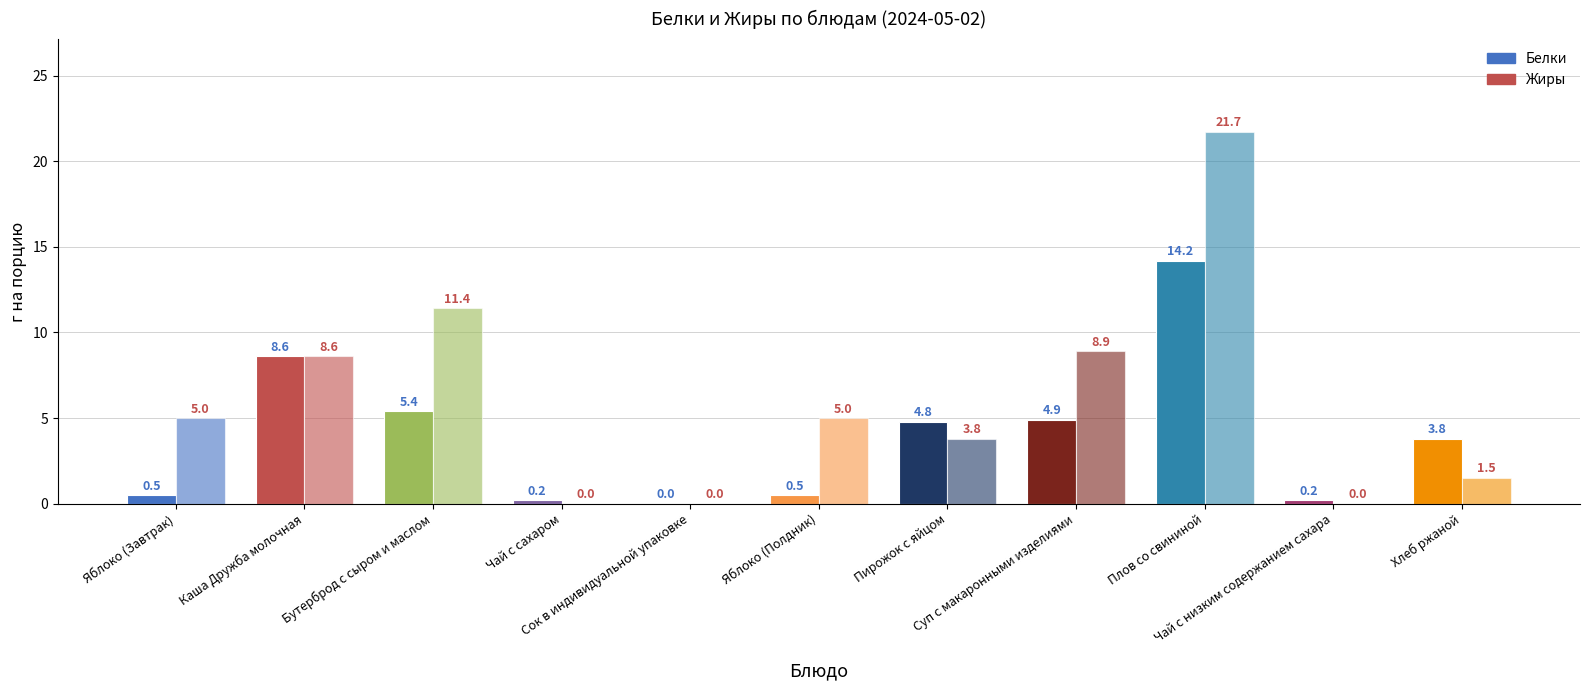

The value of Жиры at Каша Дружба молочная is 8.6. True or false?

True